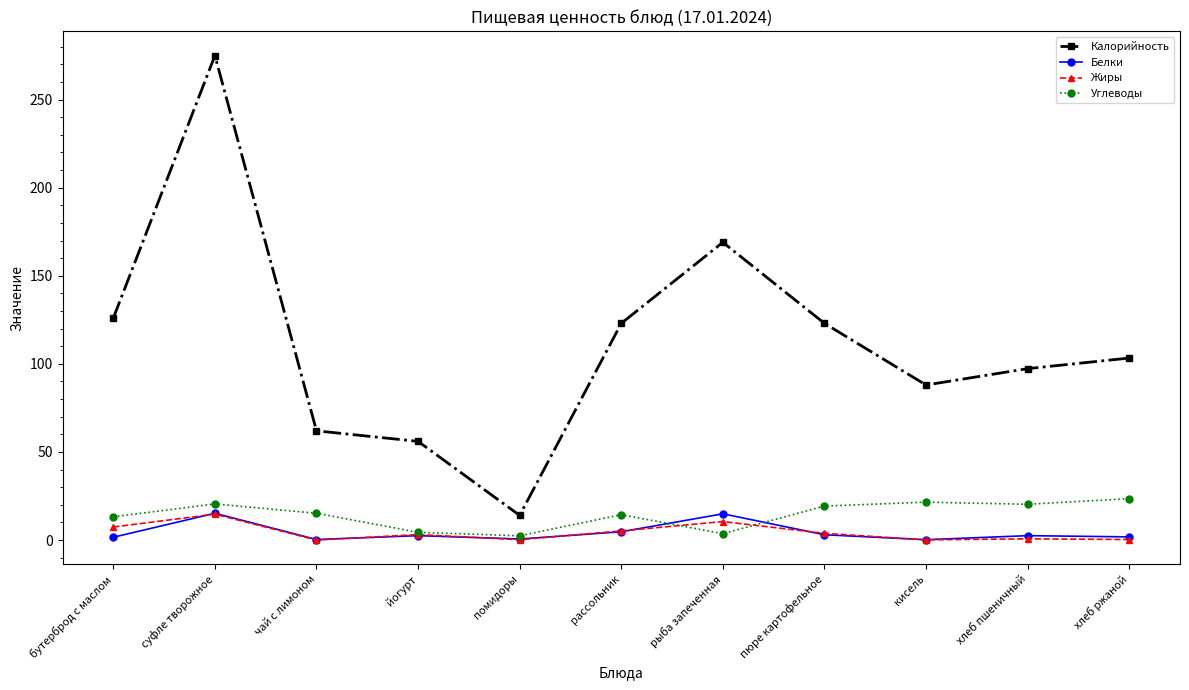

Between чай с лимоном and хлеб ржаной, which series saw the biggest shift?

Калорийность